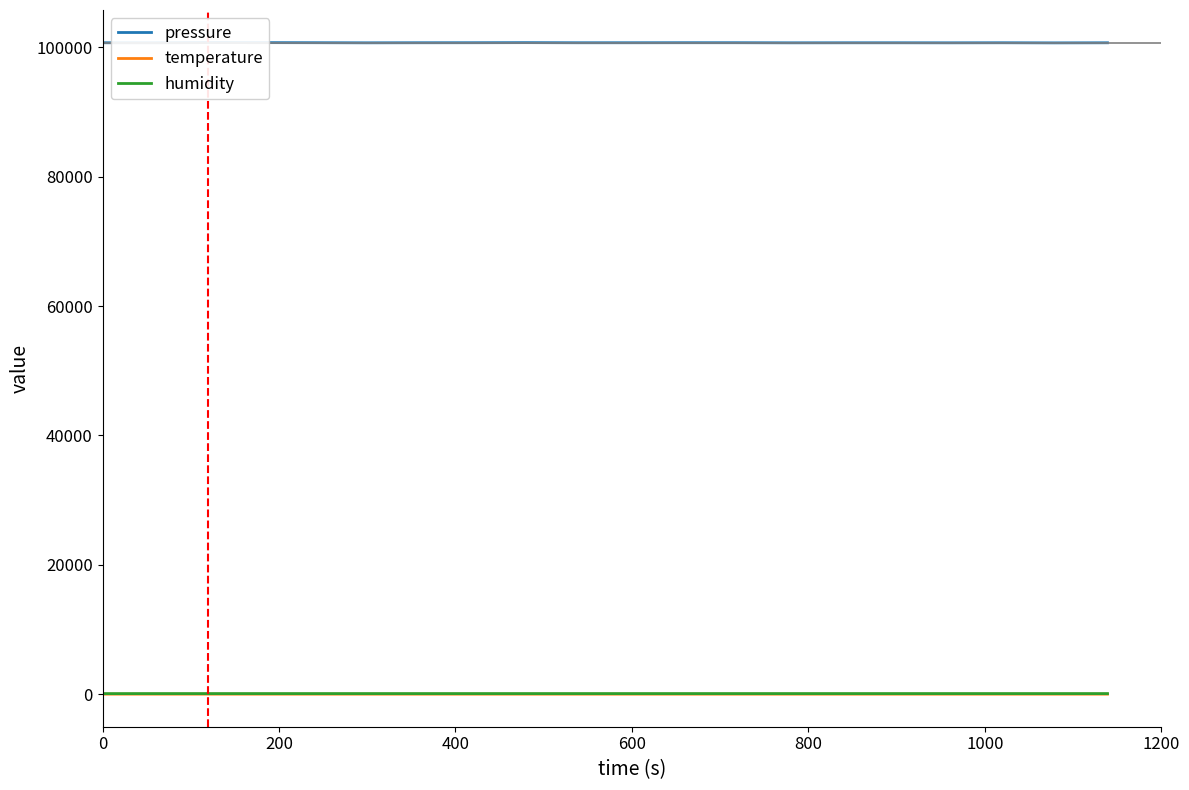

Is the value of pressure at 8 greater than the value of temperature at 0?

Yes